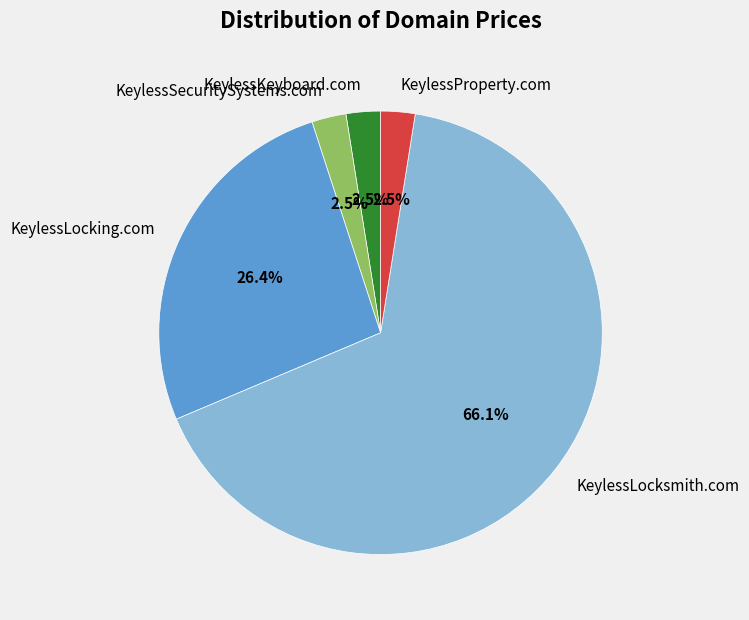

Count the number of slices in the pie.

5